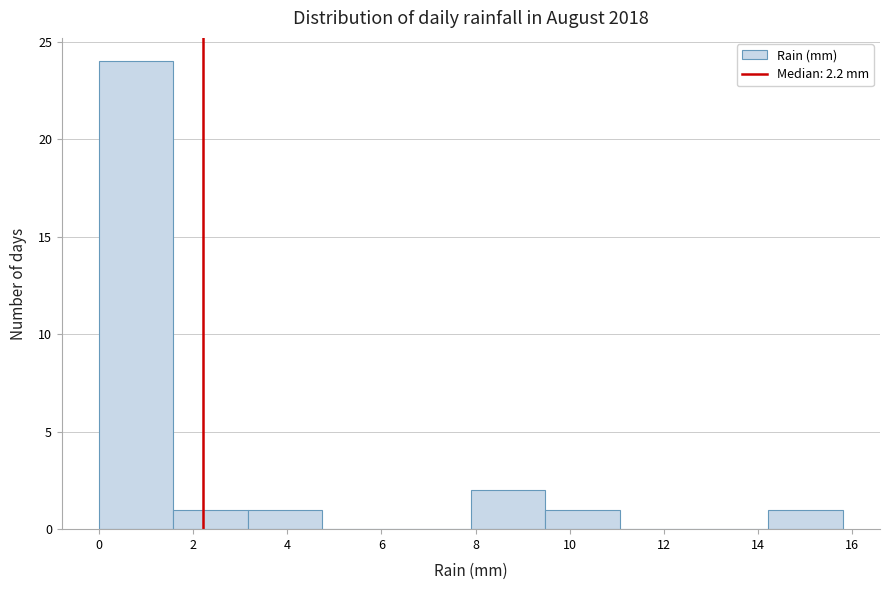

Reading left to right, transcribe this chart: for each bar, give the range it covers on the x-axis and its height. Neither the bar edges nor the heights are printed on the chart, so give them approximately, as read against the axes.

0.00 to 1.58: 24
1.58 to 3.16: 1
3.16 to 4.74: 1
4.74 to 6.32: 0
6.32 to 7.90: 0
7.90 to 9.48: 2
9.48 to 11.06: 1
11.06 to 12.64: 0
12.64 to 14.22: 0
14.22 to 15.80: 1